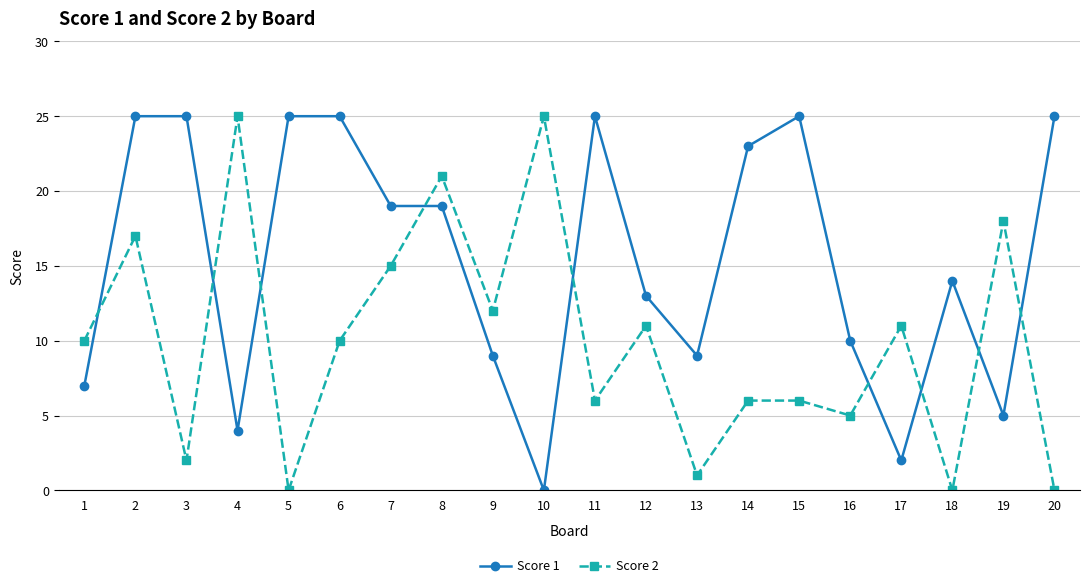

What is the maximum value for Score 1?

25